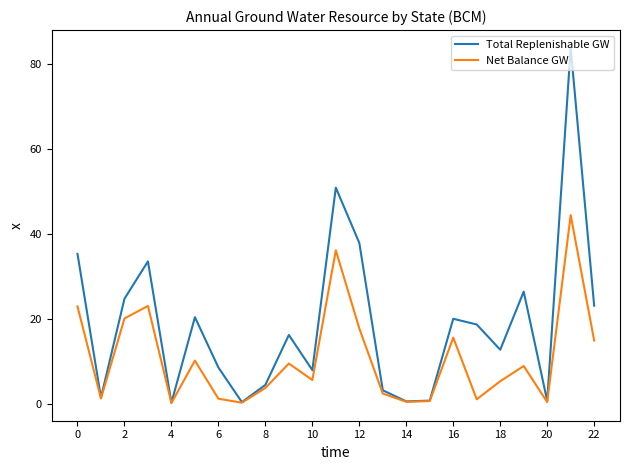

Which series has the largest range (max minus min)?

Total Replenishable GW